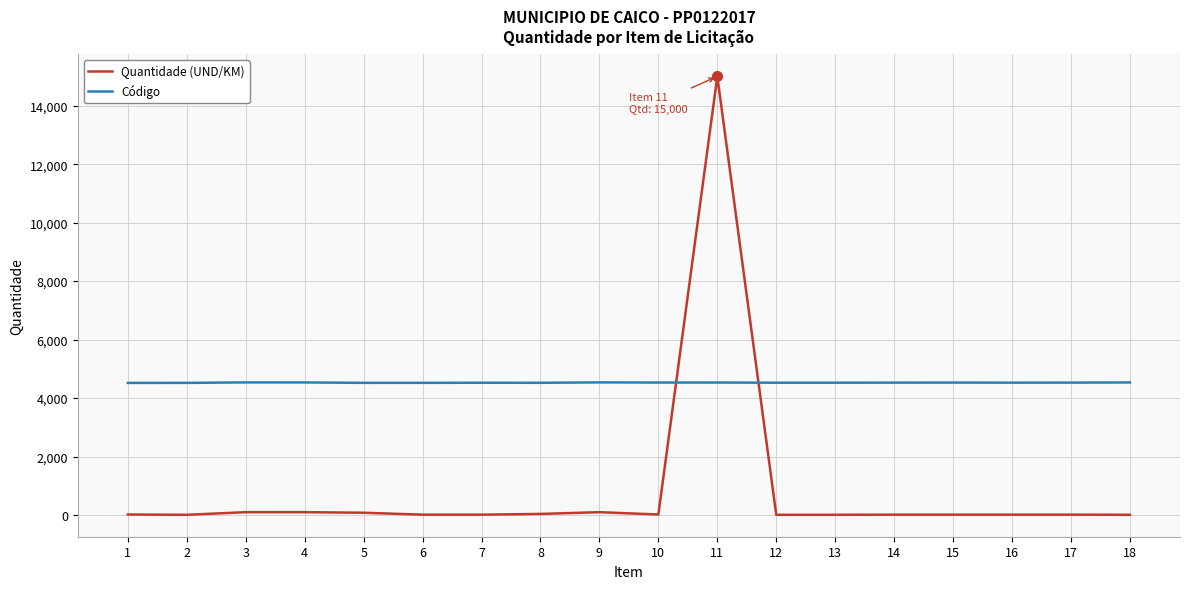

What is the sum of all Quantidade (UND/KM) values?

15590